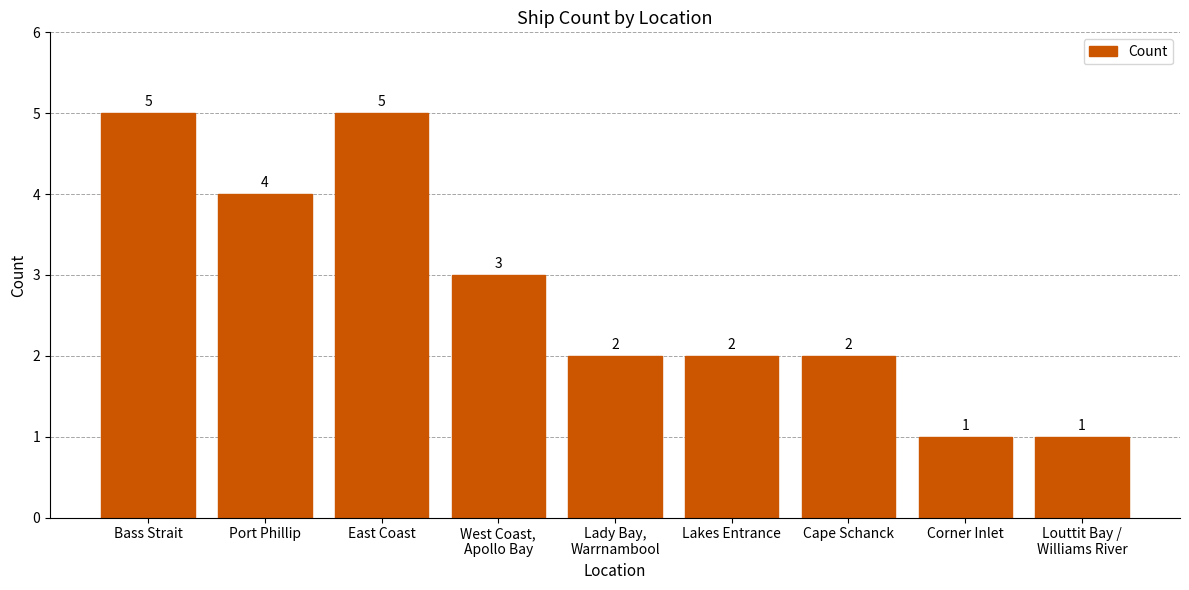

What is the label of the 3rd bar from the right?

Cape Schanck